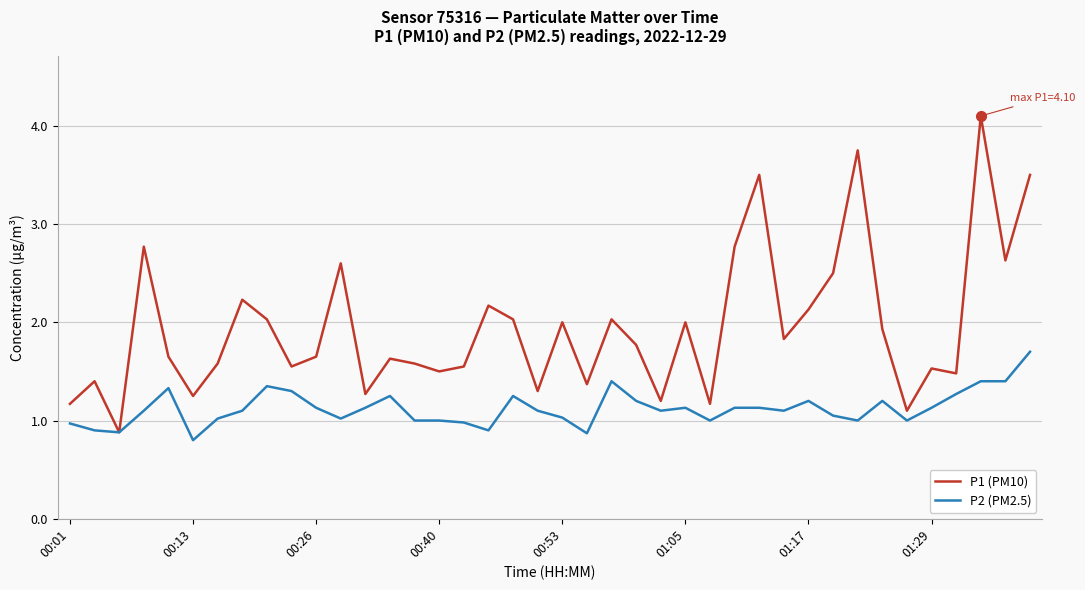

Which series has the largest range (max minus min)?

P1 (PM10)